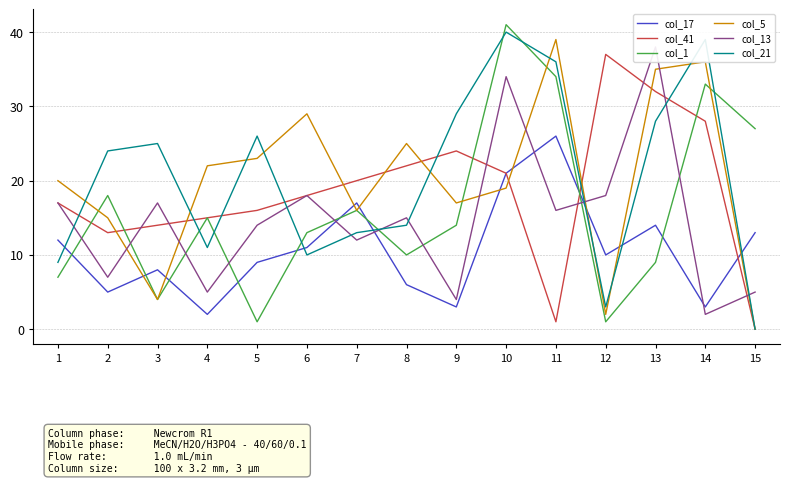

At which category is the sum across all series the highest?

10